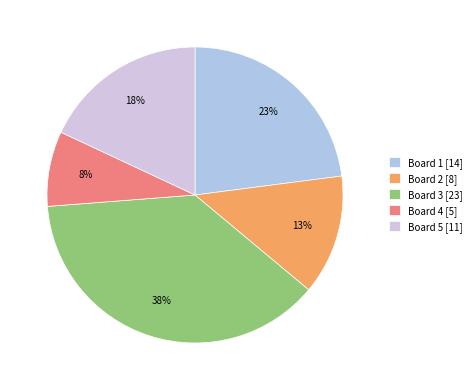

Rank the categories by value from highest to lowest.

Board 3, Board 1, Board 5, Board 2, Board 4